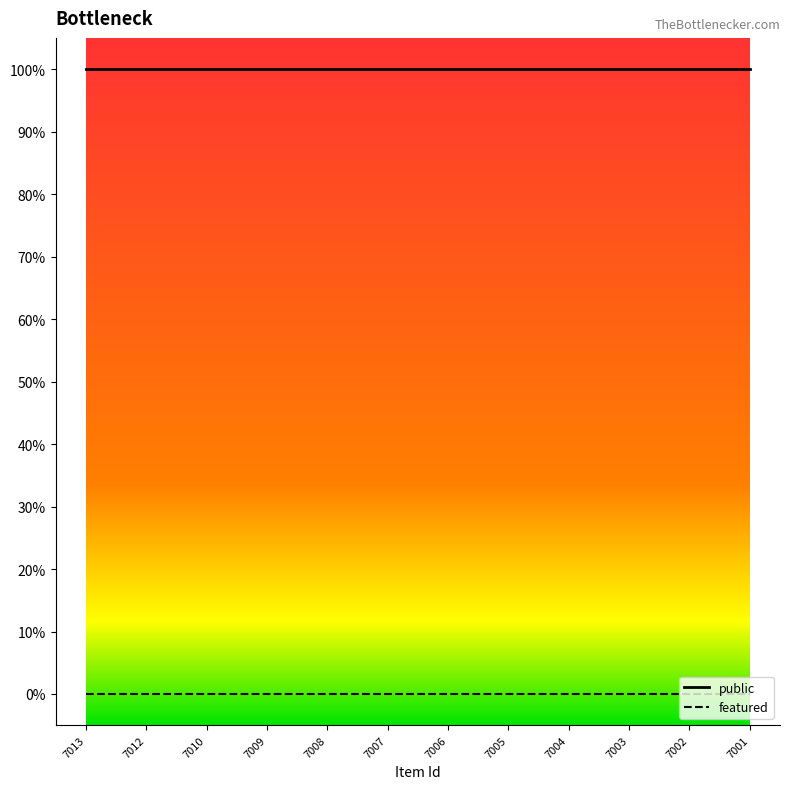

What are all the series names shown in the legend?

public, featured